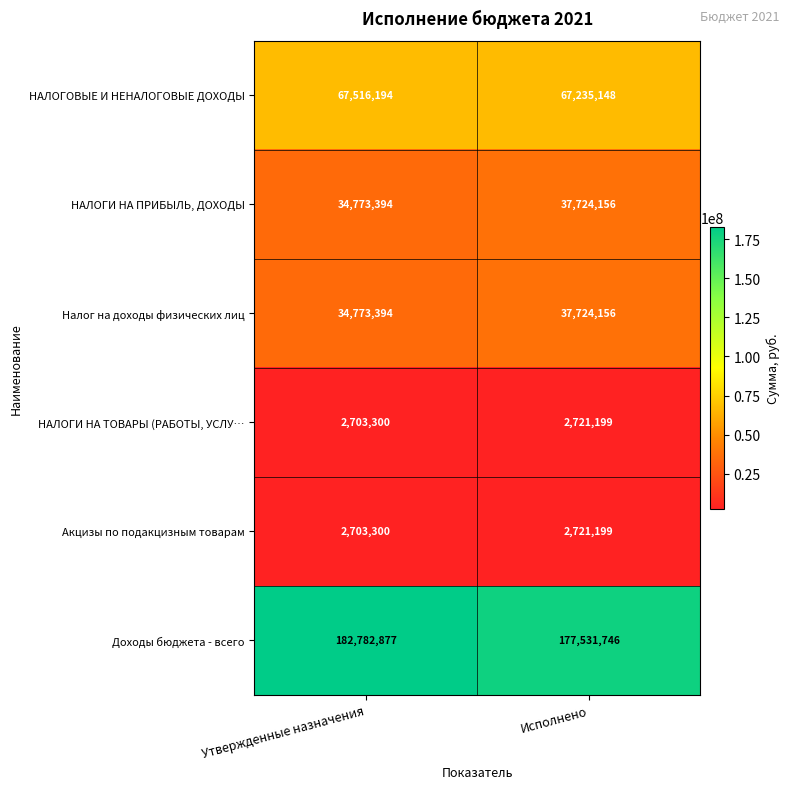

Where is Налог на доходы физических лиц nearest to the value 36248775?

Утвержденные назначения